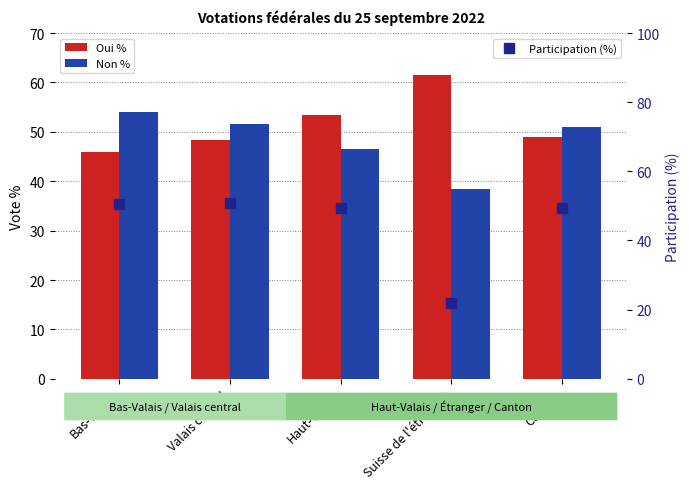

What are all the series names shown in the legend?

Oui %, Non %, Participation (%)